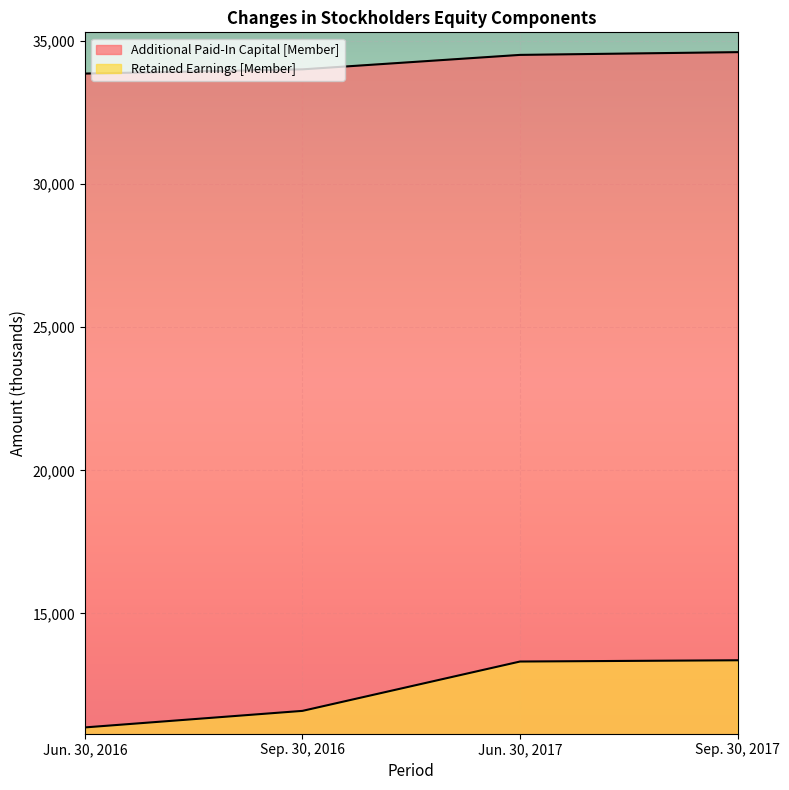

Where does the Retained Earnings [Member] series first go above 13320?

Sep. 30, 2017